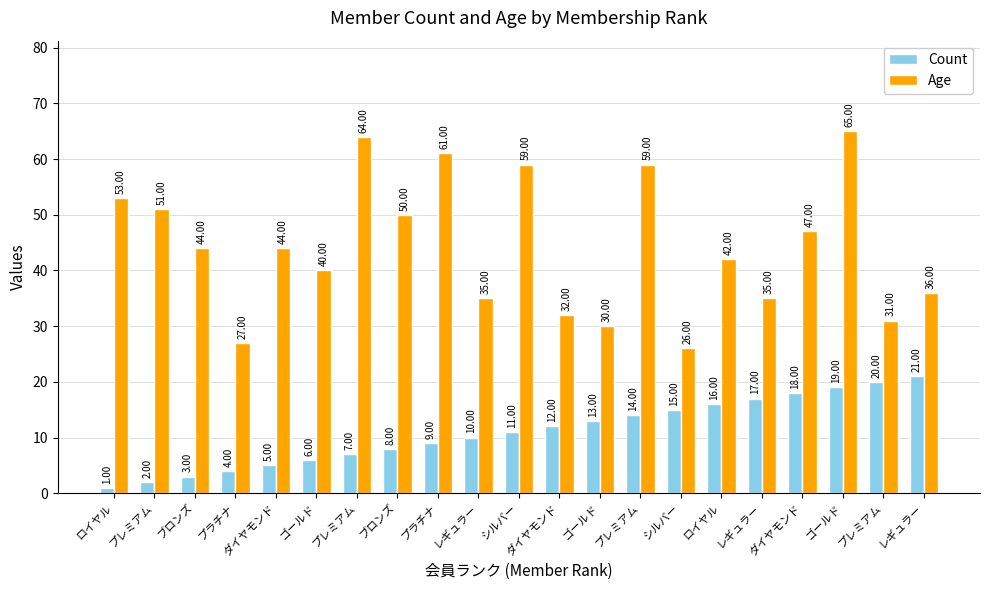

What is the average value of the Count series?

11